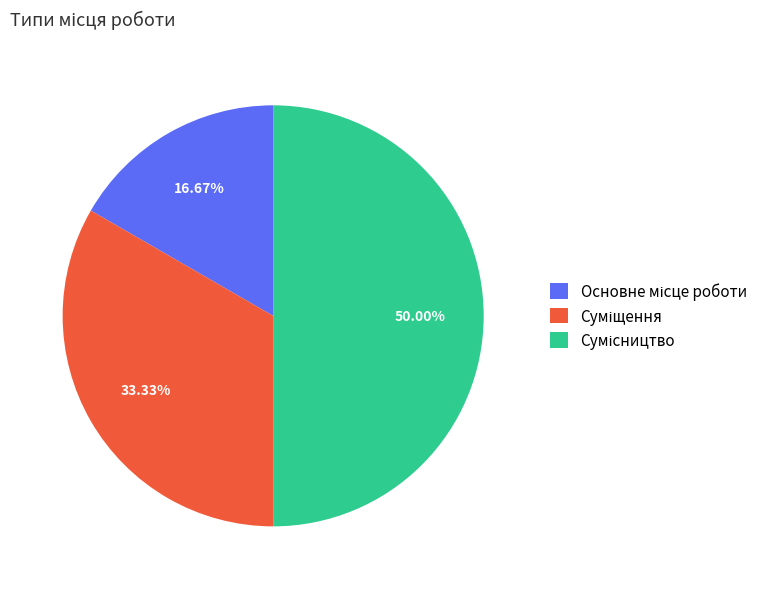

To the nearest percent, what portion does Суміщення represent?

33%